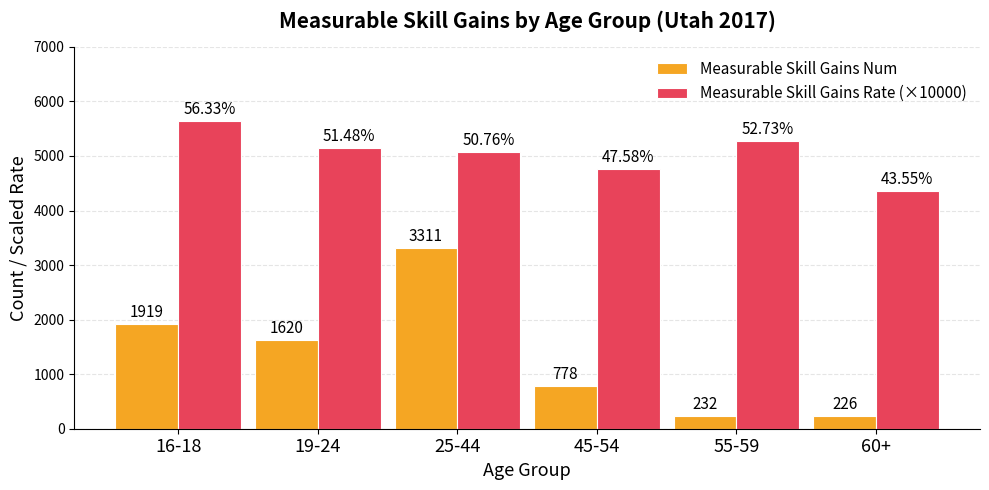

What are all the series names shown in the legend?

Measurable Skill Gains Num, Measurable Skill Gains Rate (×10000)